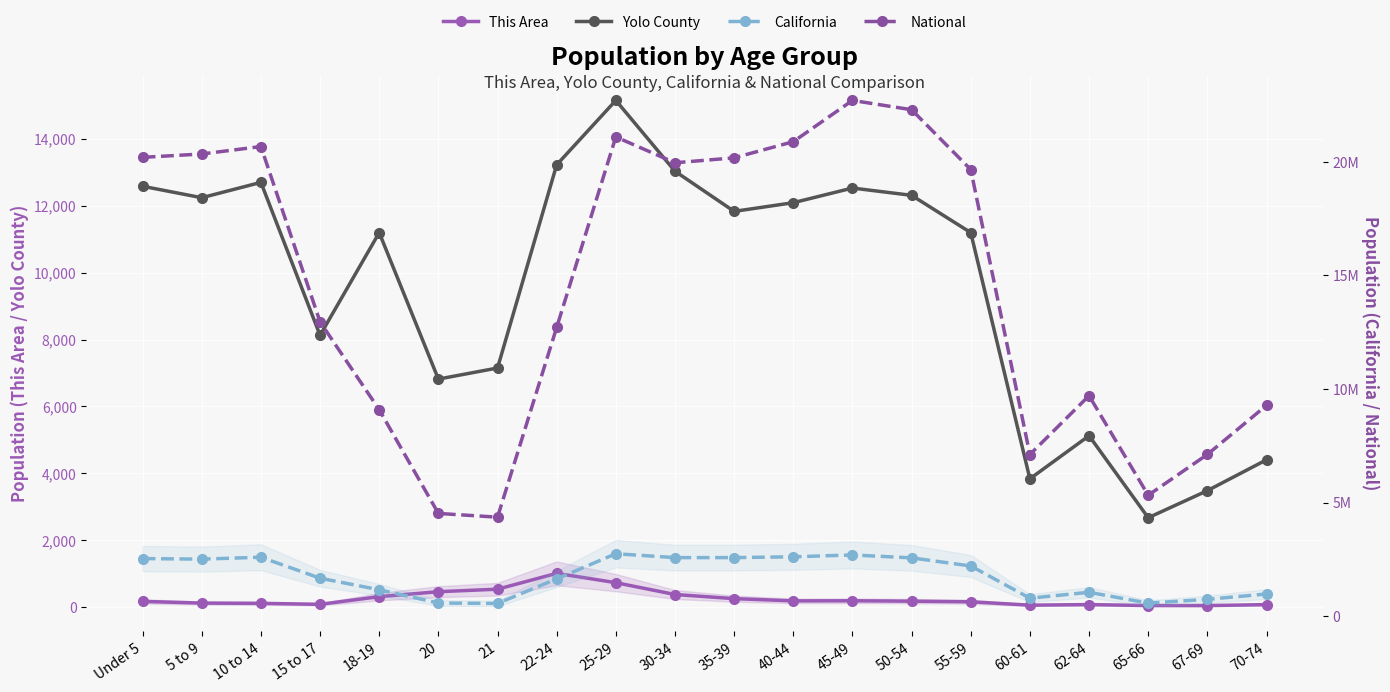

Which label corresponds to the smallest value in the chart?

67-69